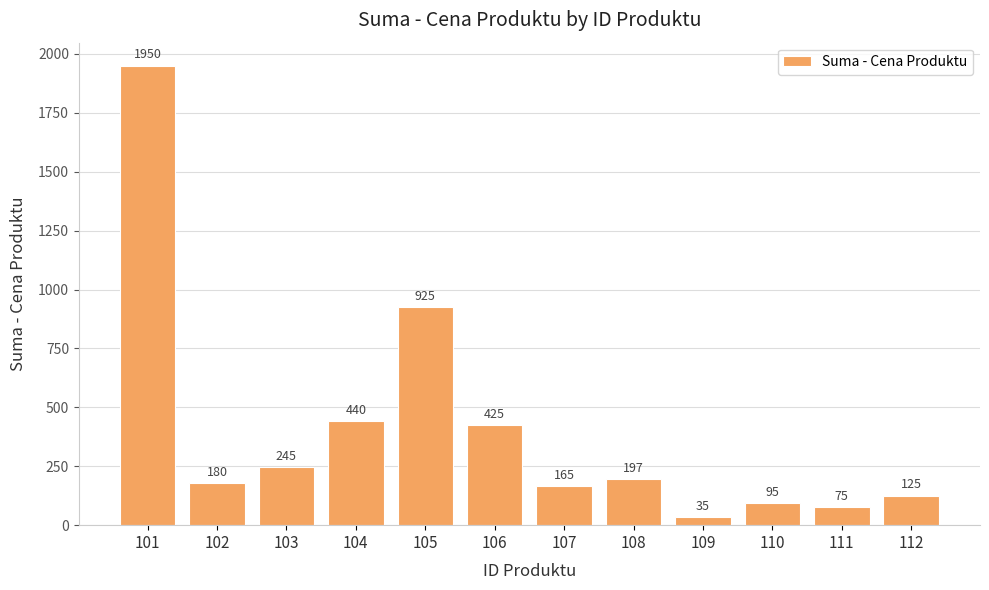

Rank the categories by value from highest to lowest.

101, 105, 104, 106, 103, 108, 102, 107, 112, 110, 111, 109